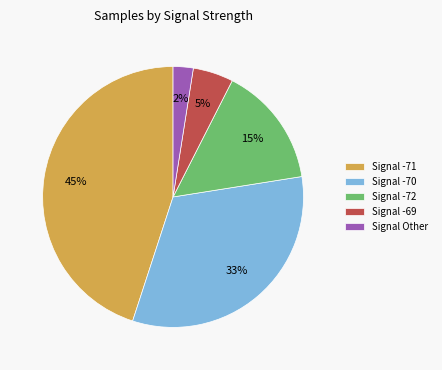

True or false: Signal -69 accounts for 5% of the total.

True